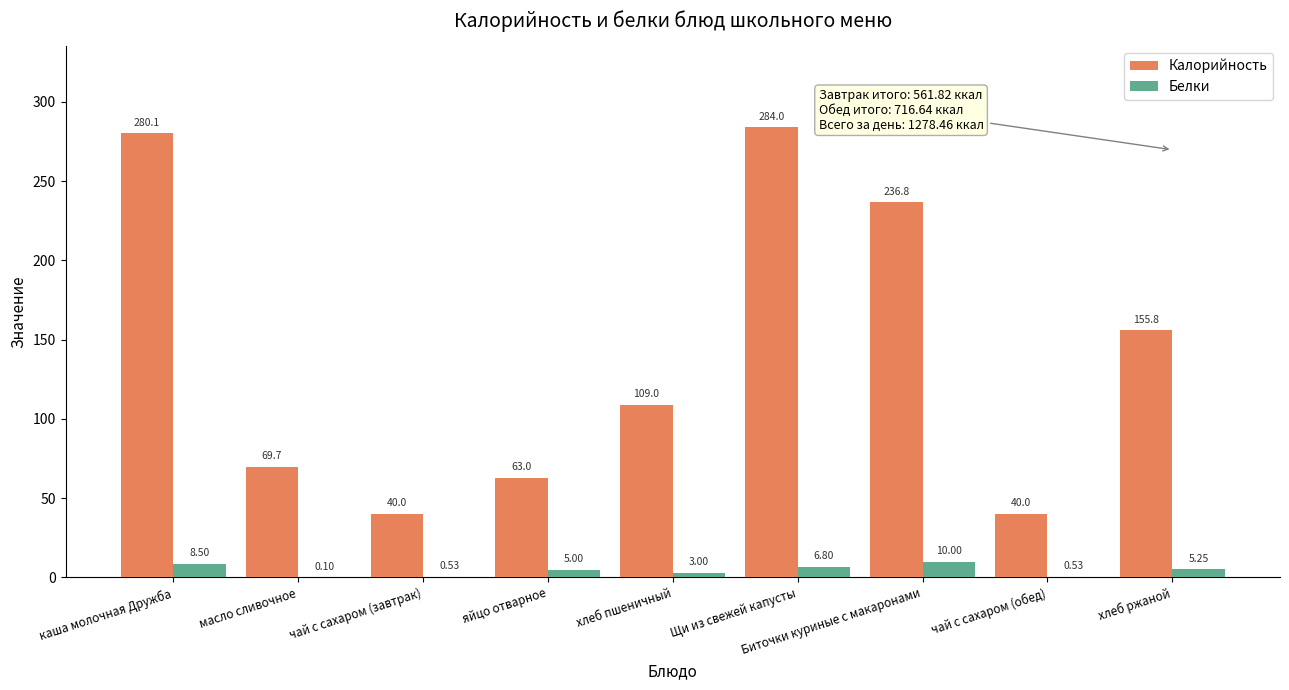

Where does the Белки series first go above 5?

каша молочная Дружба